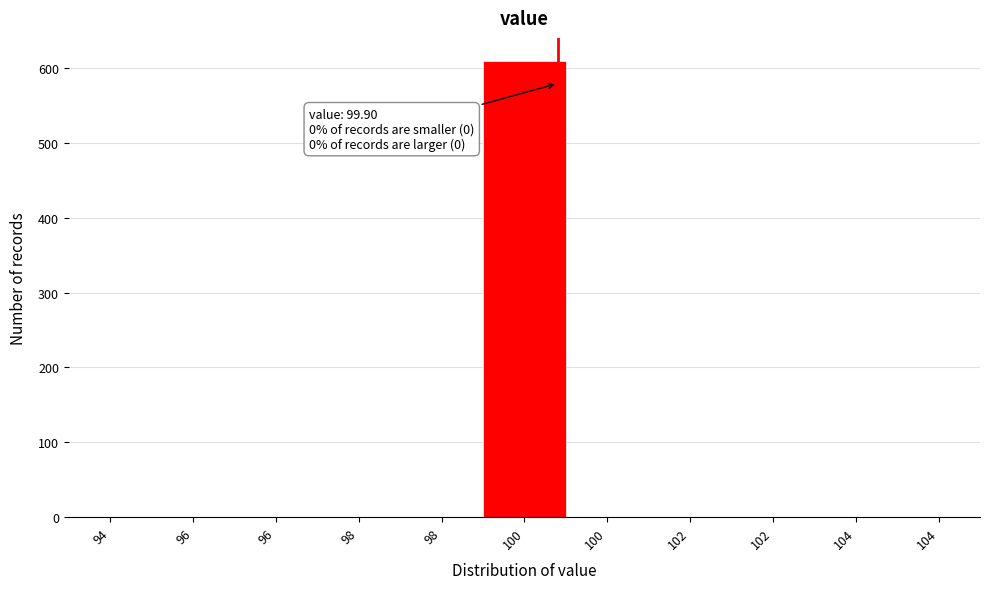

Count the number of values greater than 0.

1